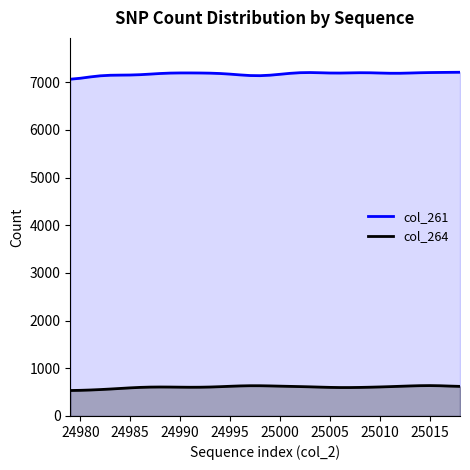

How many data points does each series have?

40